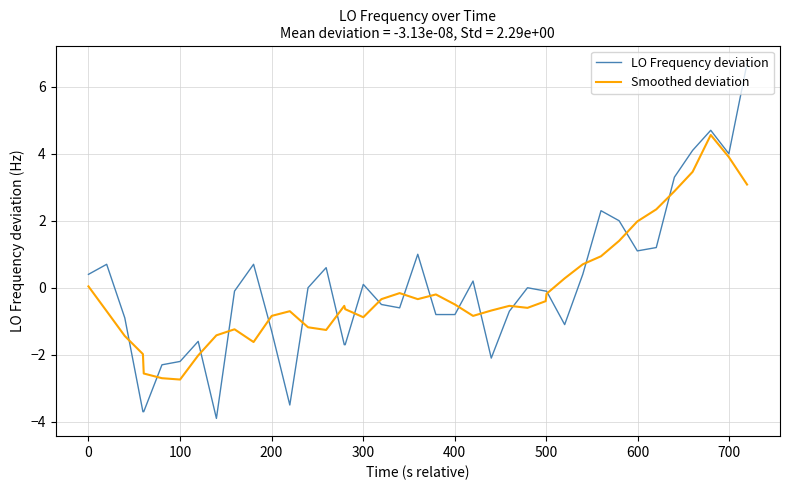

What is the maximum value shown in the chart?

6.7